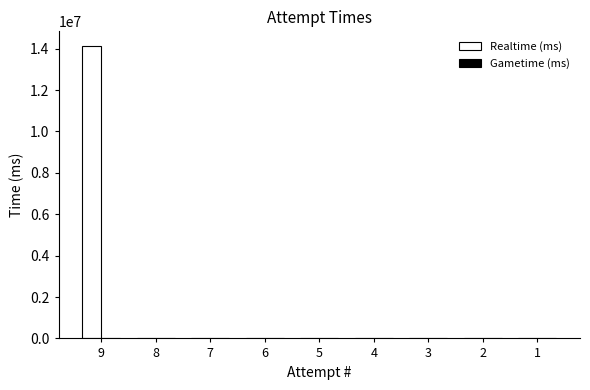

What is the change in value from 9 to 2?

-14128632